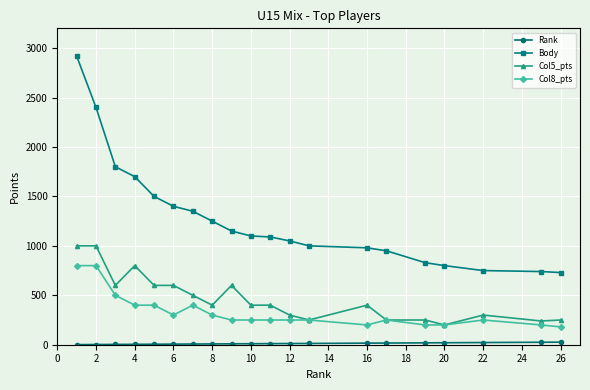

Which series has the largest range (max minus min)?

Body